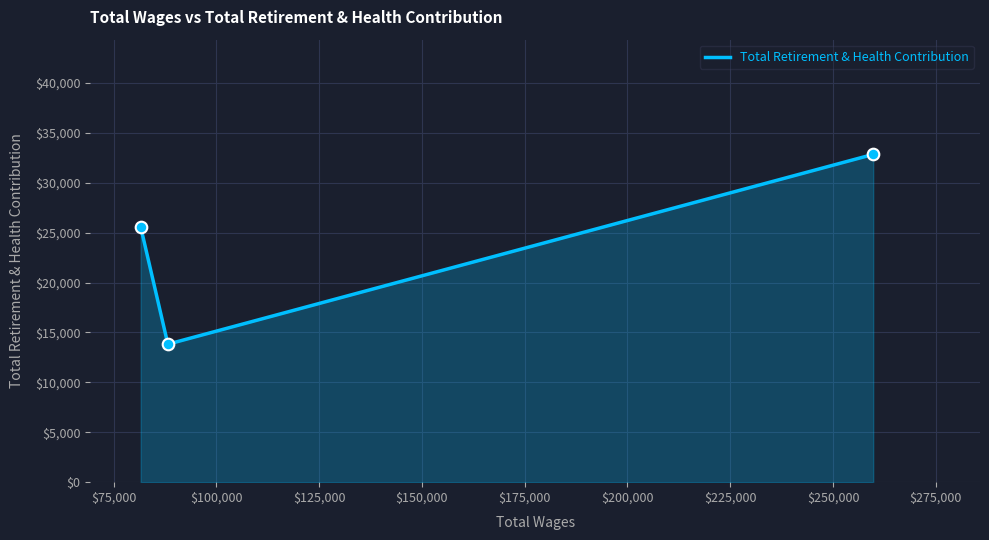

What is the sum of all values?

72243